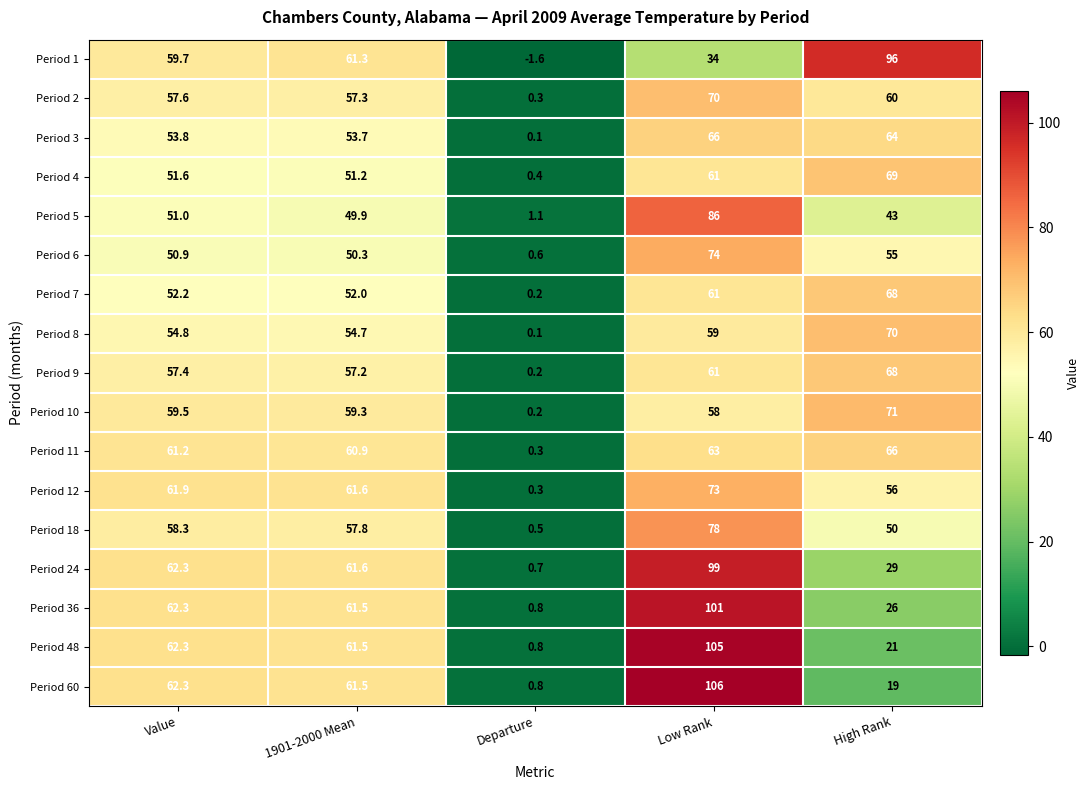

Is it true that Period 48 equals 105.0 at Low Rank?

True